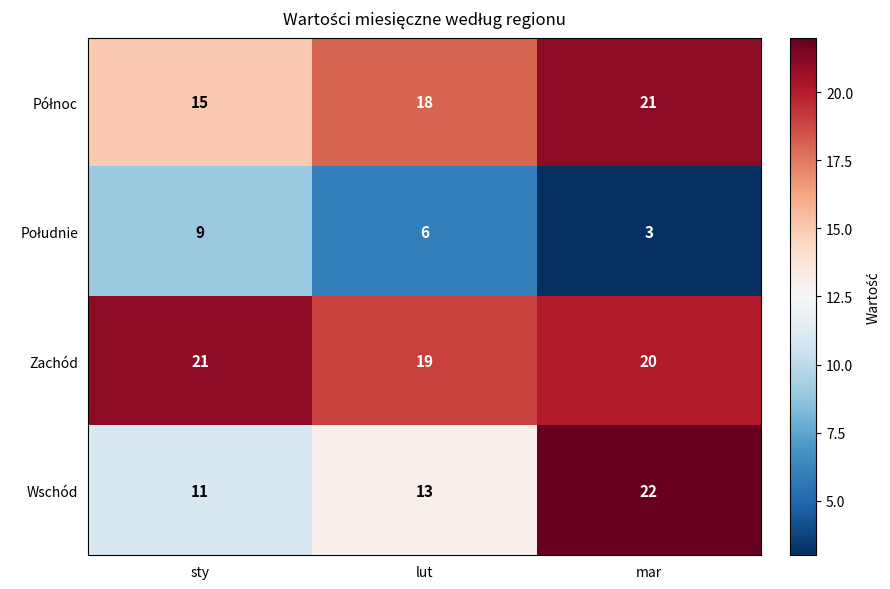

Count the number of categories in the chart.

3